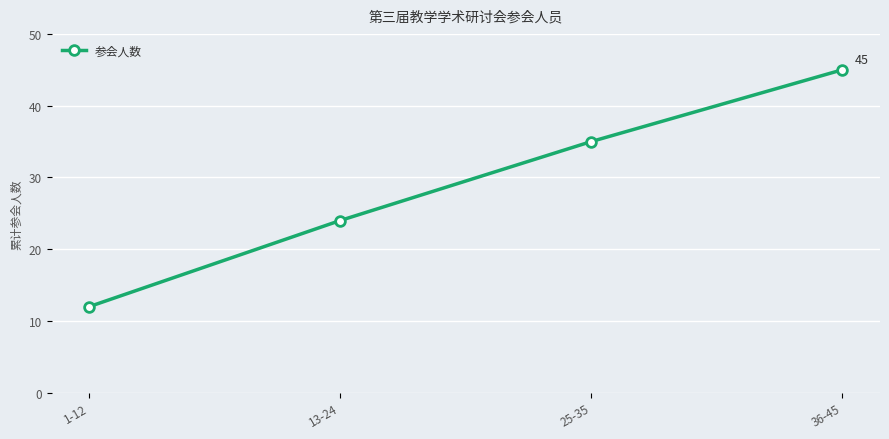

How many values are below 35?

2